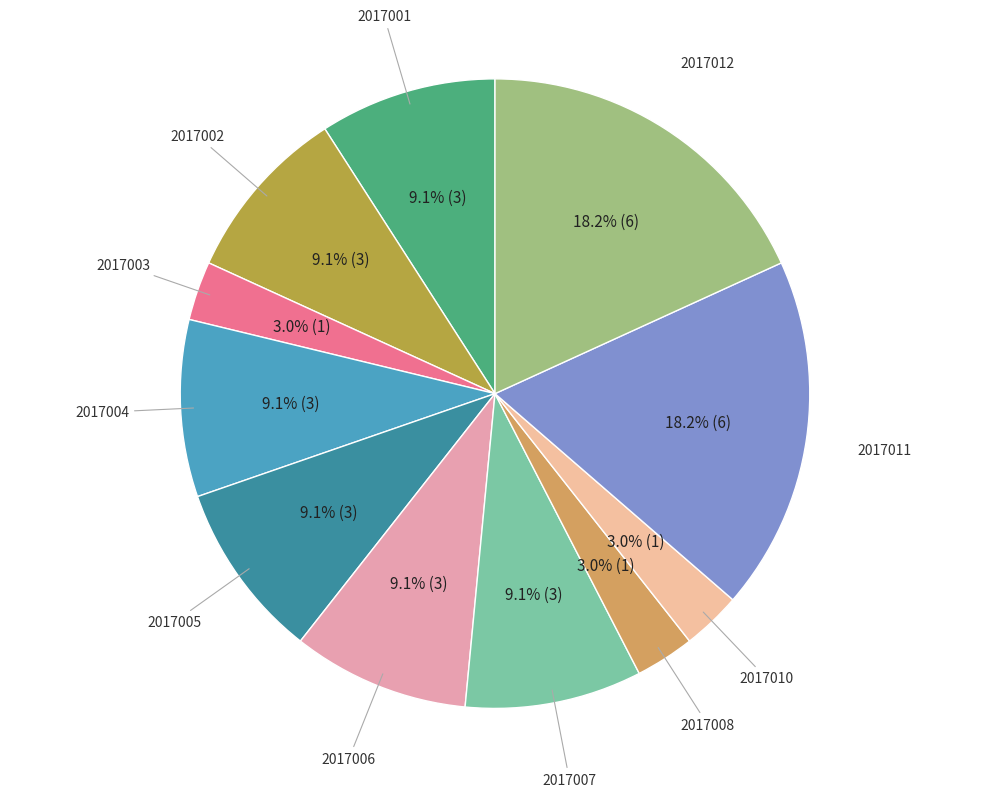

What is the ratio of the value at 2017010 to the value at 2017012?

0.2